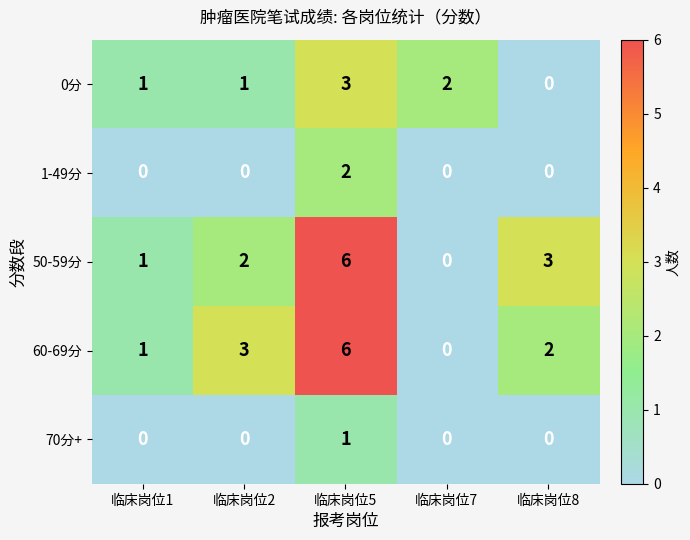

Rank the categories by 60-69分 value from highest to lowest.

临床岗位5, 临床岗位2, 临床岗位8, 临床岗位1, 临床岗位7